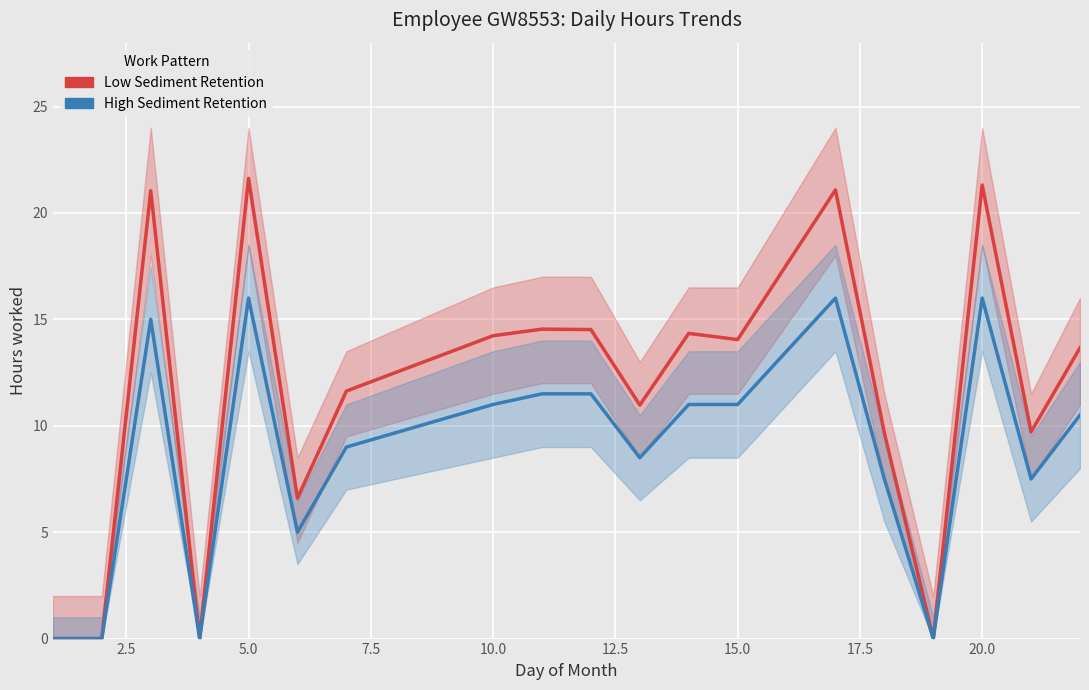

Count the number of data series in this chart.

2